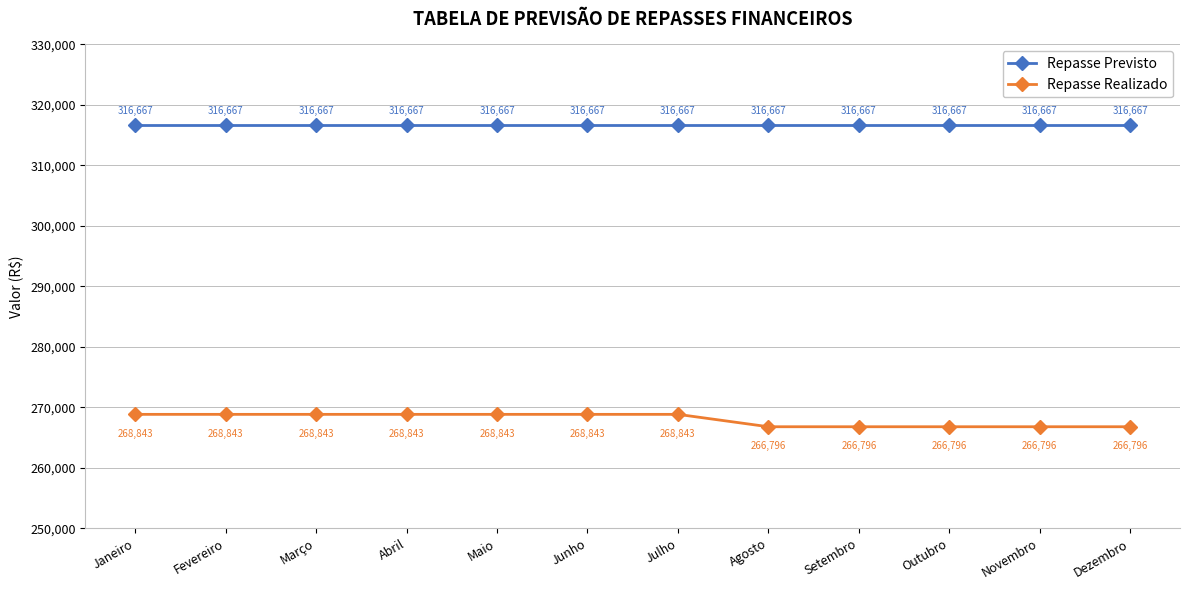

What is the greatest value displayed?

316666.7